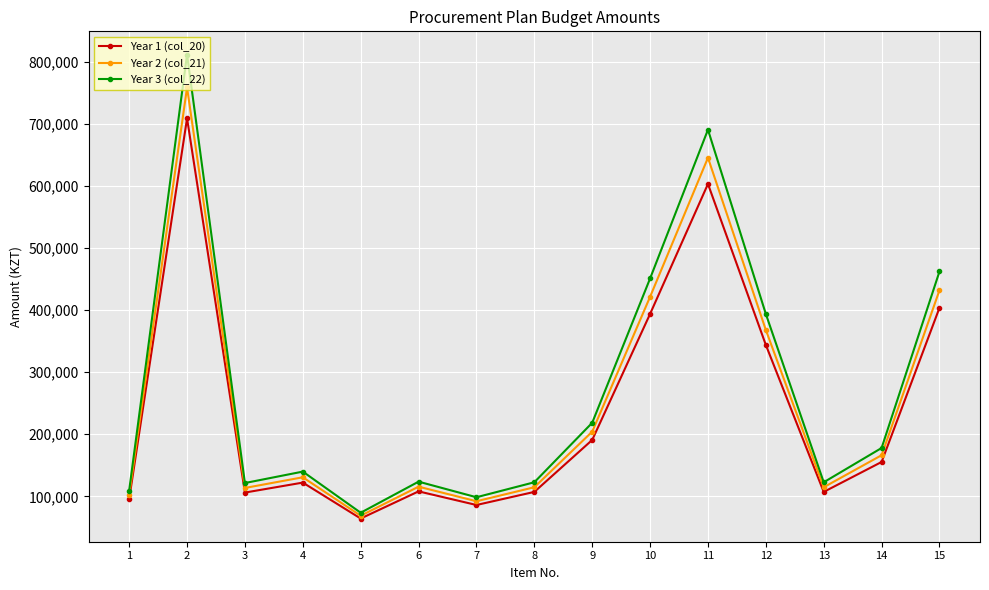

Rank the series by their maximum value, from lowest to highest.

Year 1 (col_20), Year 2 (col_21), Year 3 (col_22)